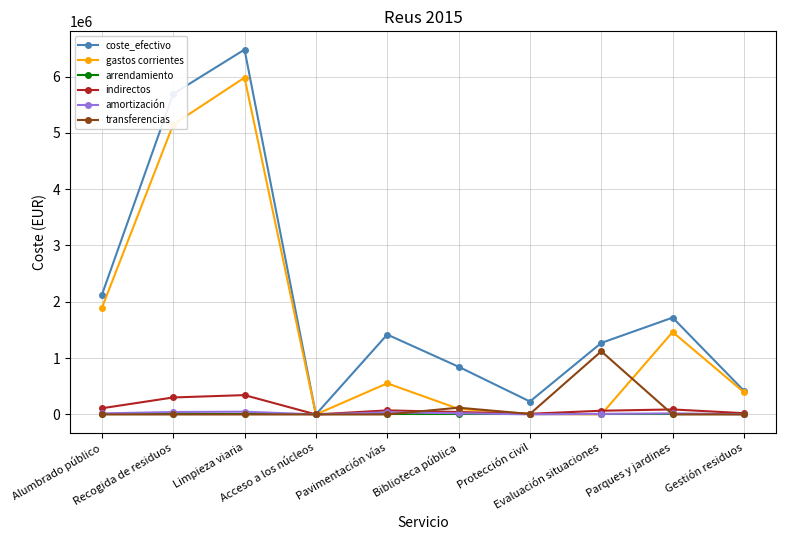

Is this an area chart (filled region under the line)?

No